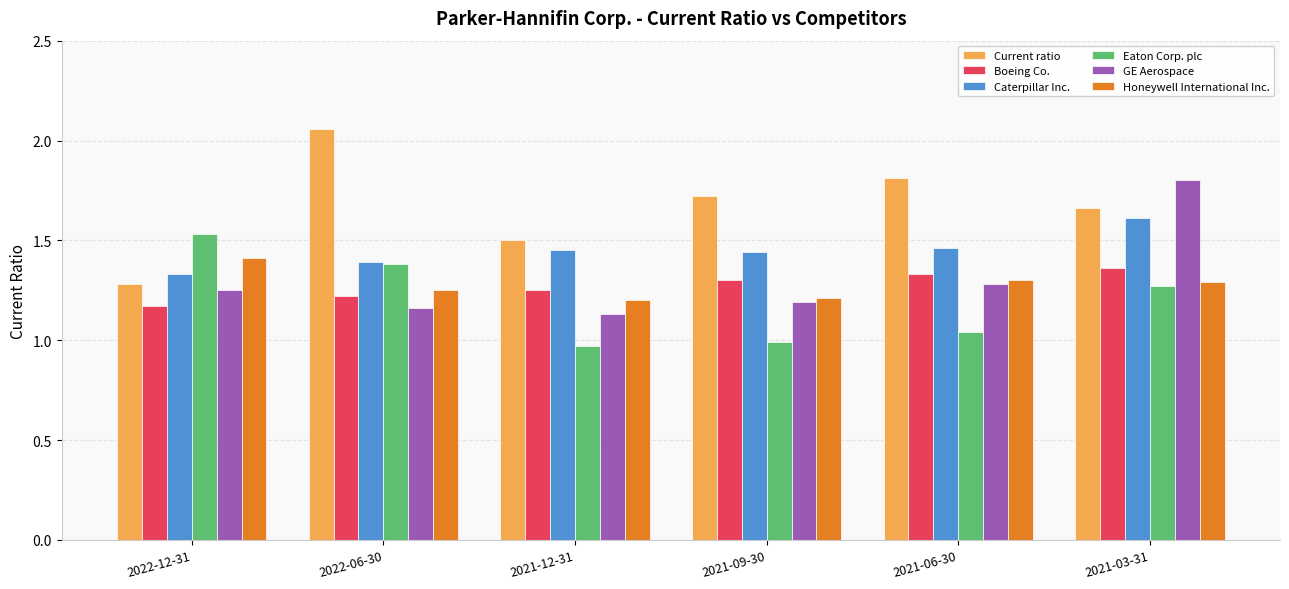

Where is Caterpillar Inc. nearest to the value 1?

2022-12-31